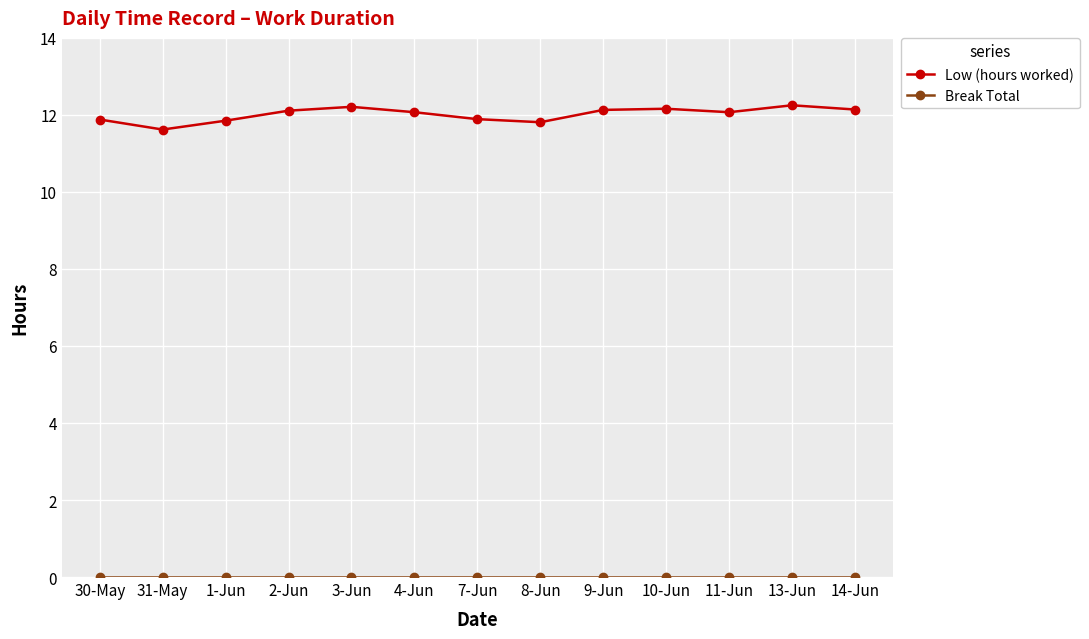

Is this an area chart (filled region under the line)?

No